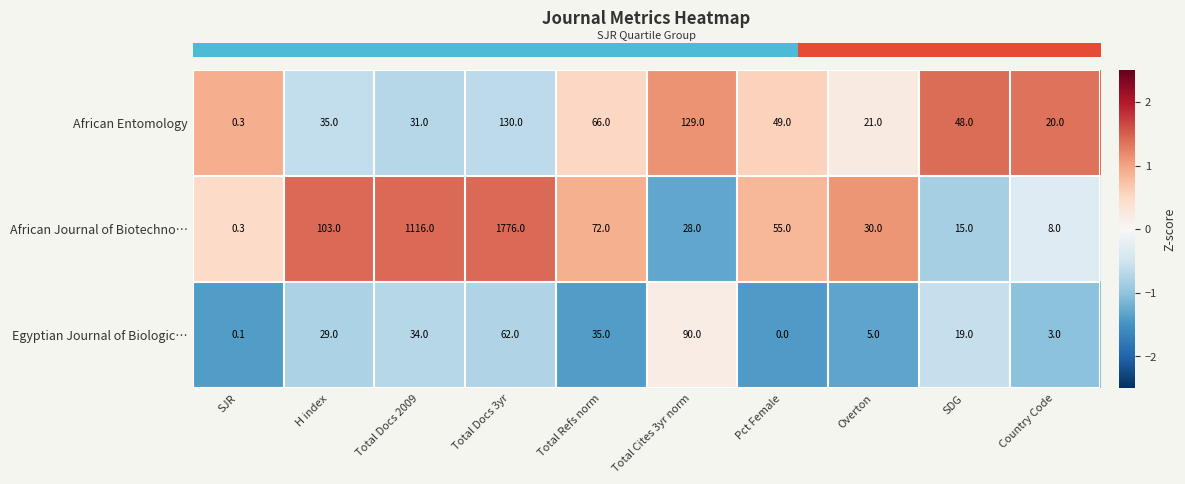

Which category has the highest value across all series?

Total Docs 3yr